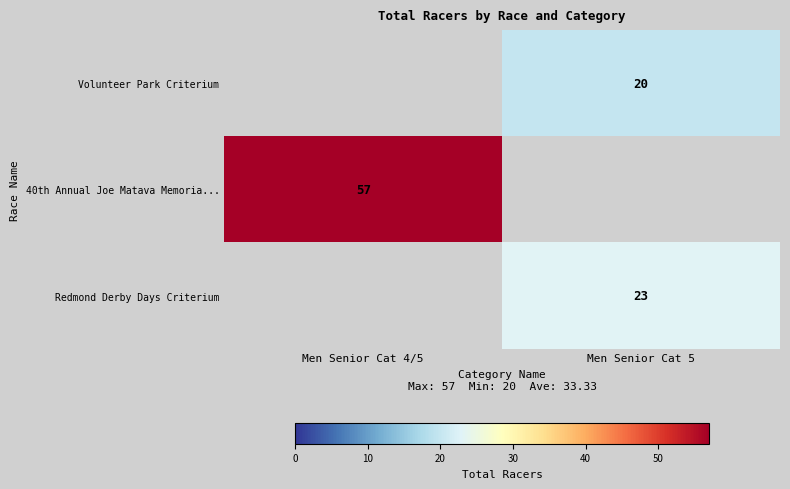

The value of Redmond Derby Days Criterium at Men Senior Cat 5 is 23. True or false?

True